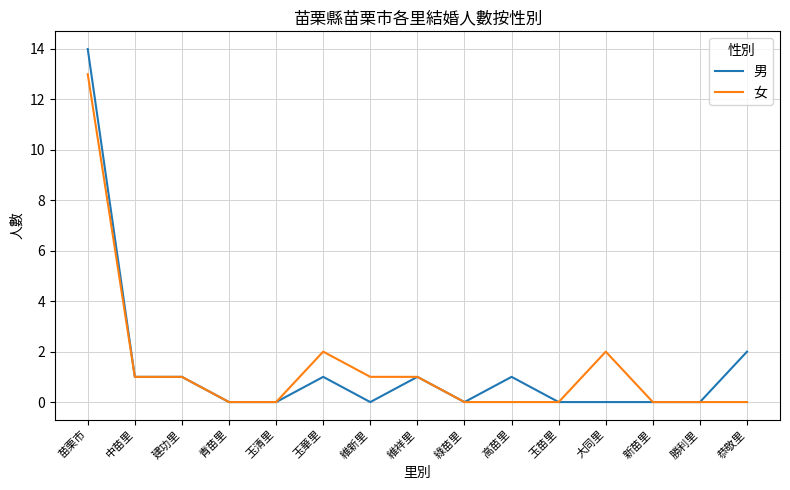

True or false: 男 has more than 2 interior local peaks.

True